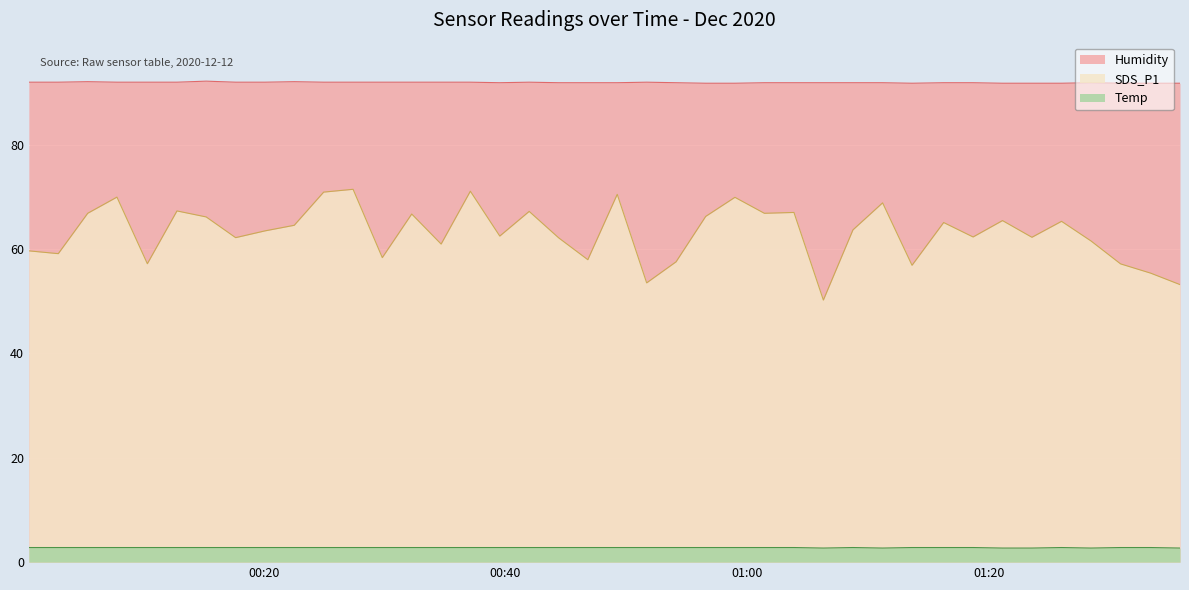

At which category does Humidity reach its first local peak?

2020/12/12 00:05:27